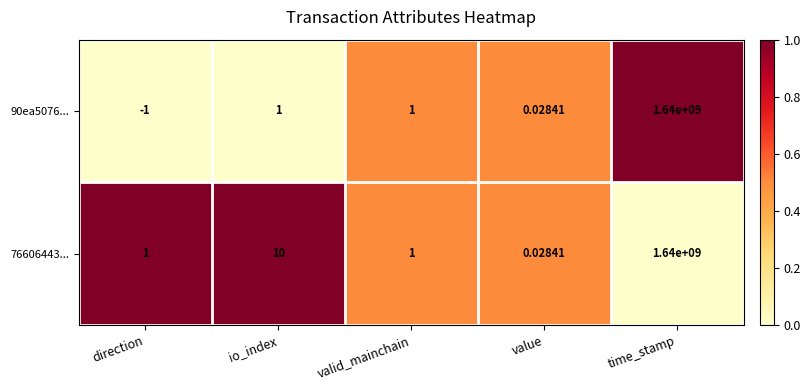

Is the value of 76606443... at io_index greater than the value of 90ea5076... at value?

Yes